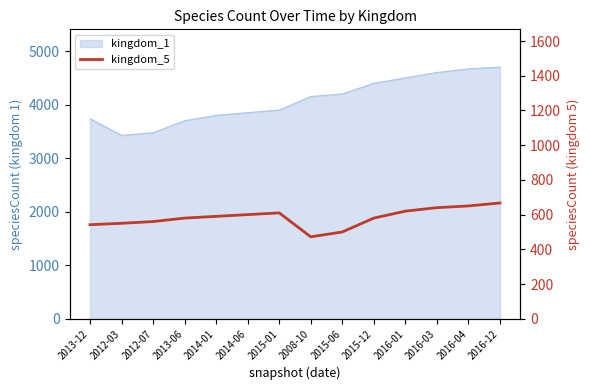

The chart shows a value of 1132 at 2016-04. True or false?

False